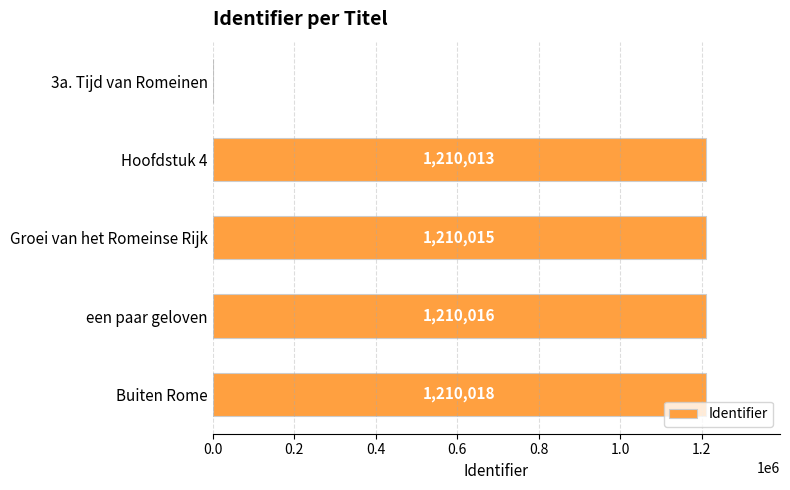

Reading bottom to top, extract all data points from this chart.

Buiten Rome=1210018	een paar geloven=1210016	Groei van het Romeinse Rijk=1210015	Hoofdstuk 4=1210013	3a. Tijd van Romeinen=0